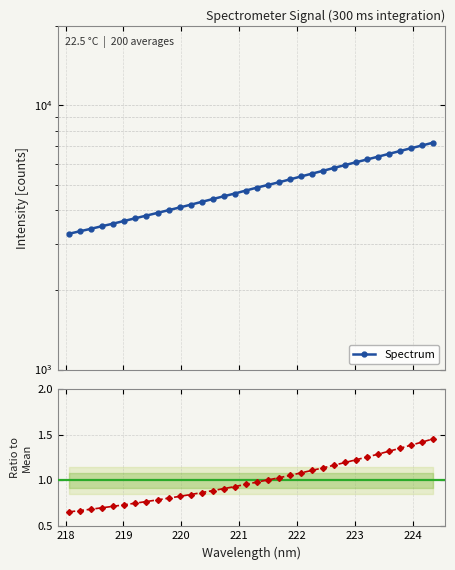

What is the highest value of the Ratio to mean series?

1.5